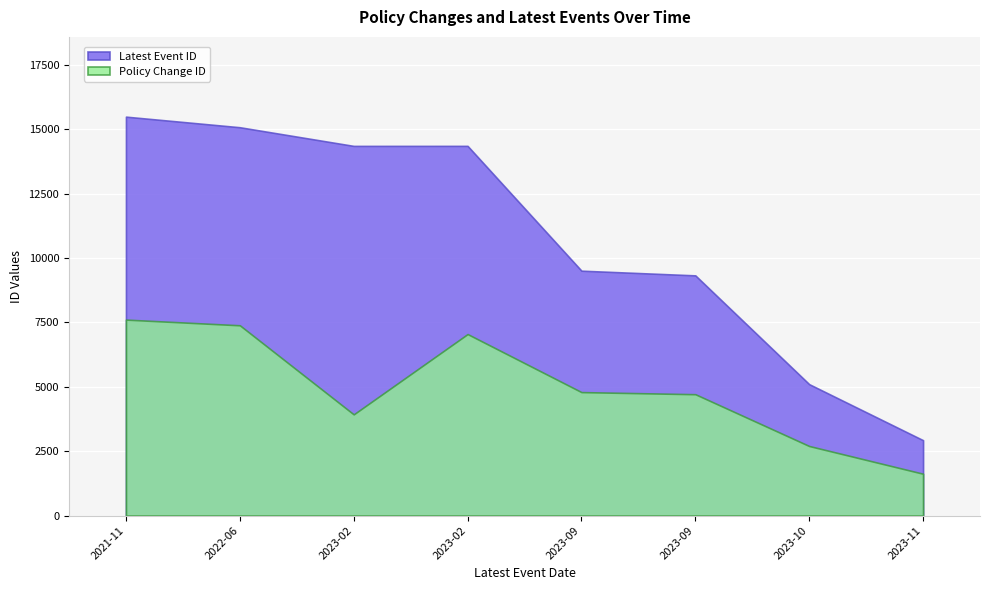

True or false: Latest Event ID and Policy Change ID cross at least once.

False